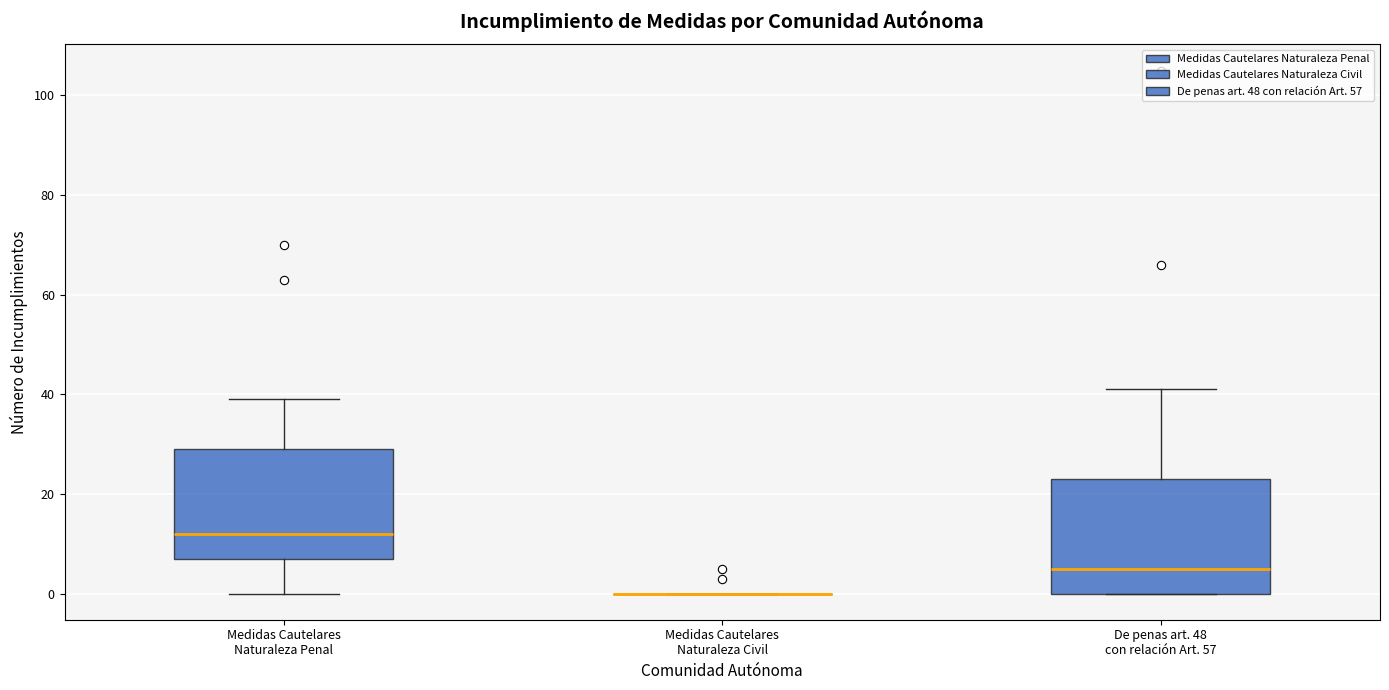

Reading left to right, transcribe this box plot: for each box, give where its median line is, the range the box spans, and where its two whiskers end, as read against the y-axis. The values are not printed on the chart, so give them approximately, as read against the axis.

Medidas Cautelares Naturaleza Penal: median 12, box 8 to 30, whiskers 0 to 40
Medidas Cautelares Naturaleza Civil: box collapsed to a line at 0, whiskers 0 to 0
De penas art. 48 con relación Art. 57: median 6, box 0 to 24, whiskers 0 to 42